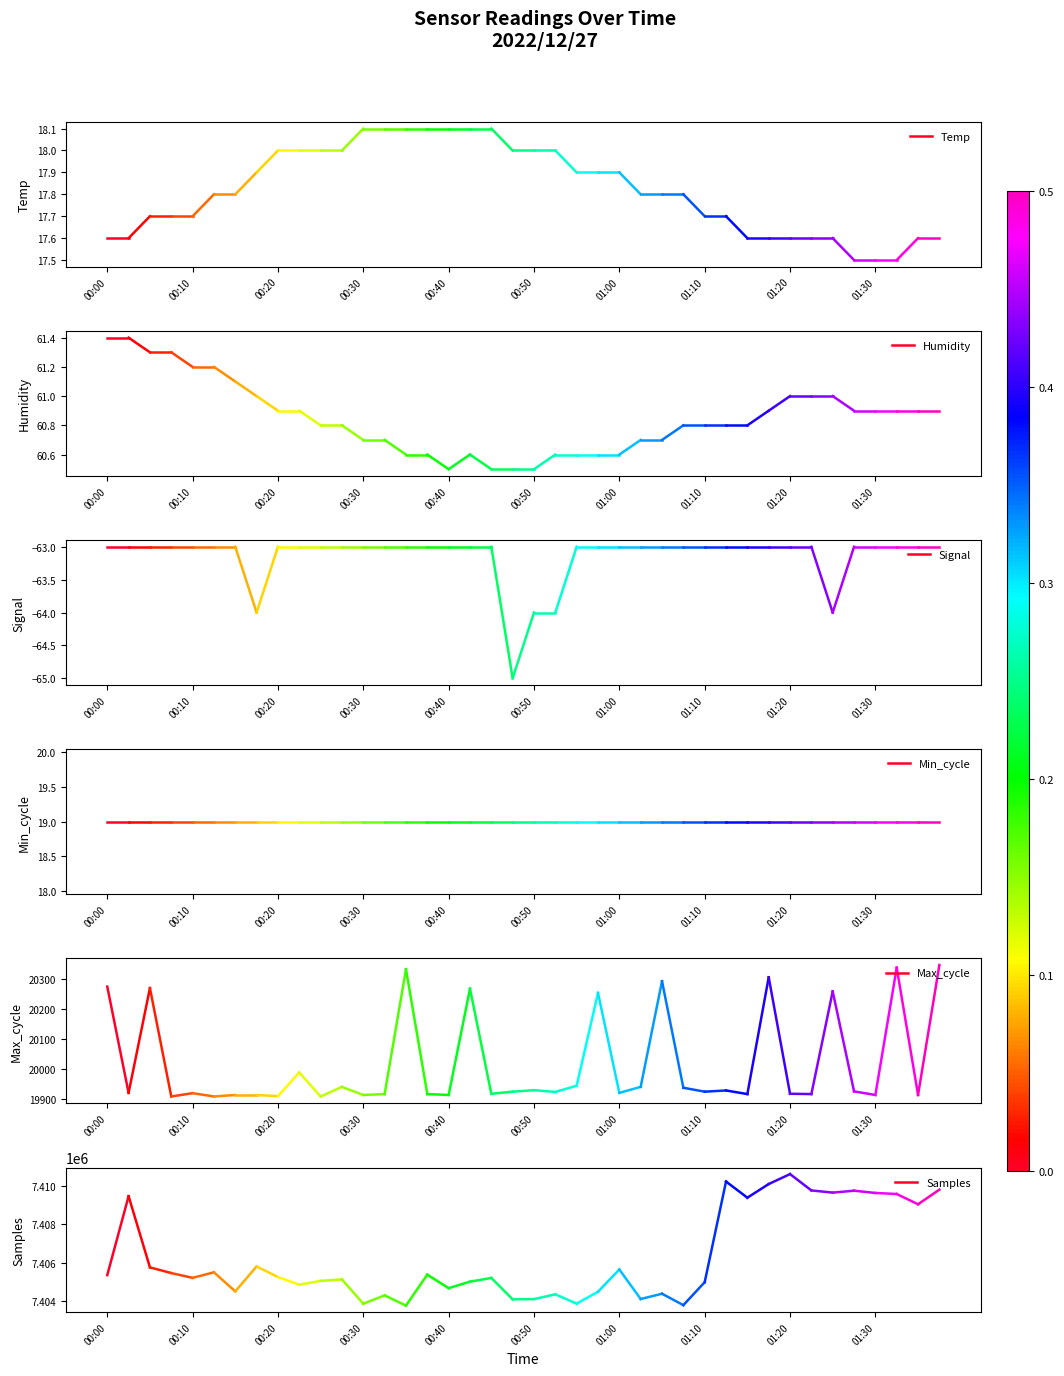

True or false: Humidity has a value of 103.5 at 00:10.

False